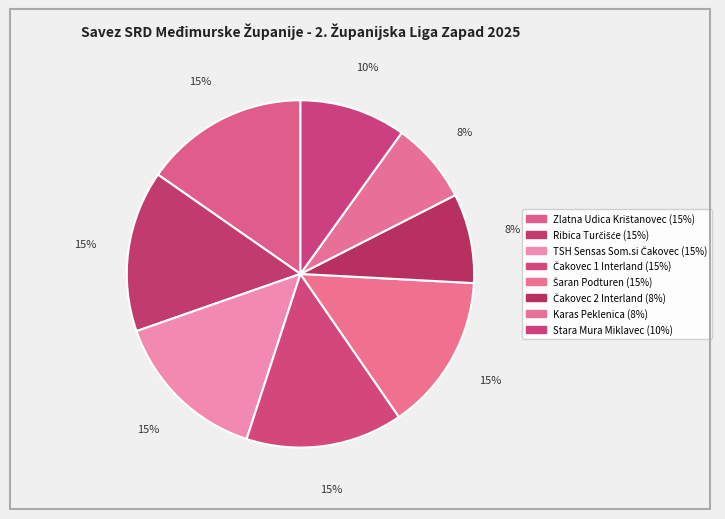

What percentage is the Ribica Turčišće slice, to the nearest percent?

15%